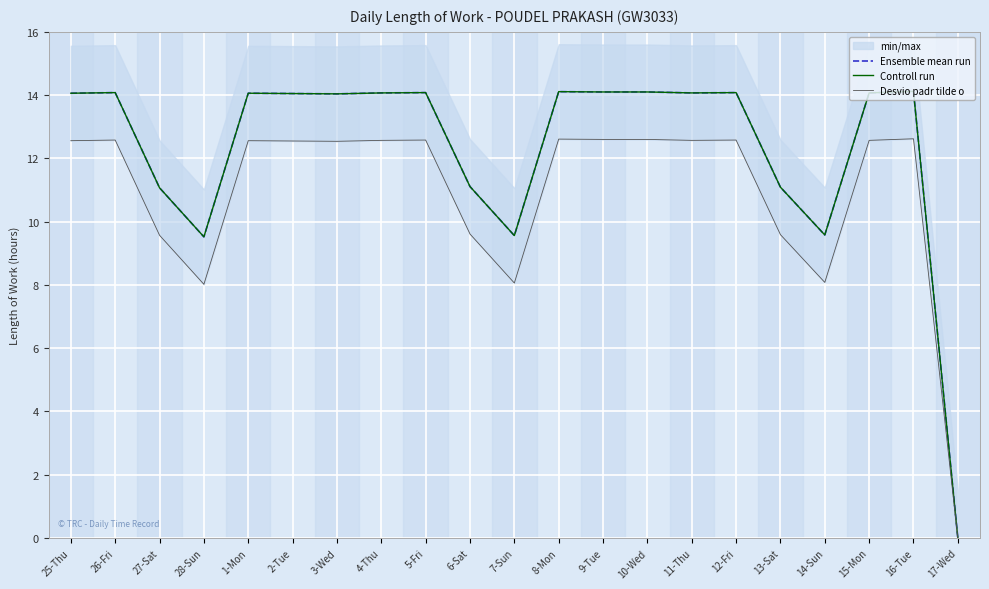

Reading right to left, list all the values displayed in this chart.

Ensemble mean run: 17-Wed=0.0	16-Tue=14.1	15-Mon=14.1	14-Sun=9.6	13-Sat=11.1	12-Fri=14.1	11-Thu=14.1	10-Wed=14.1	9-Tue=14.1	8-Mon=14.1	7-Sun=9.6	6-Sat=11.1	5-Fri=14.1	4-Thu=14.1	3-Wed=14.0	2-Tue=14.1	1-Mon=14.1	28-Sun=9.5	27-Sat=11.1	26-Fri=14.1	25-Thu=14.1
Controll run: 17-Wed=0.0	16-Tue=14.1	15-Mon=14.1	14-Sun=9.6	13-Sat=11.1	12-Fri=14.1	11-Thu=14.1	10-Wed=14.1	9-Tue=14.1	8-Mon=14.1	7-Sun=9.6	6-Sat=11.1	5-Fri=14.1	4-Thu=14.1	3-Wed=14.0	2-Tue=14.1	1-Mon=14.1	28-Sun=9.5	27-Sat=11.1	26-Fri=14.1	25-Thu=14.1
Desvio padr tilde o: 17-Wed=0.0	16-Tue=12.6	15-Mon=12.6	14-Sun=8.1	13-Sat=9.6	12-Fri=12.6	11-Thu=12.6	10-Wed=12.6	9-Tue=12.6	8-Mon=12.6	7-Sun=8.1	6-Sat=9.6	5-Fri=12.6	4-Thu=12.6	3-Wed=12.5	2-Tue=12.6	1-Mon=12.6	28-Sun=8.0	27-Sat=9.6	26-Fri=12.6	25-Thu=12.6